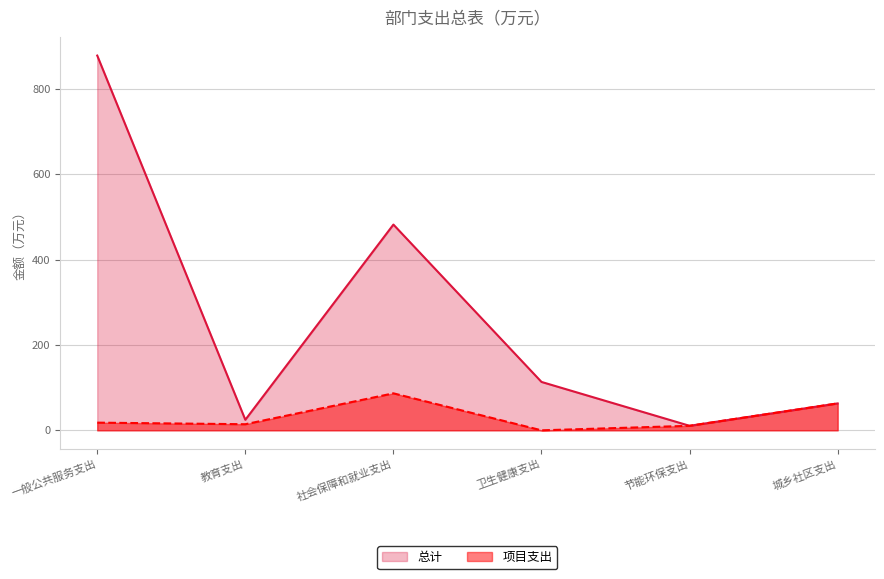

How many categories are shown in the chart?

6